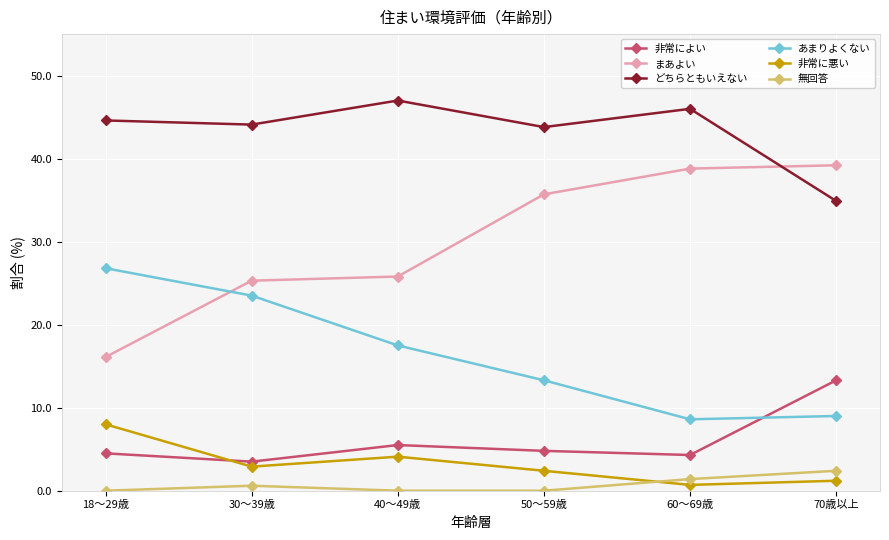

Is the value of 非常によい at 30～39歳 greater than the value of どちらともいえない at 40～49歳?

No